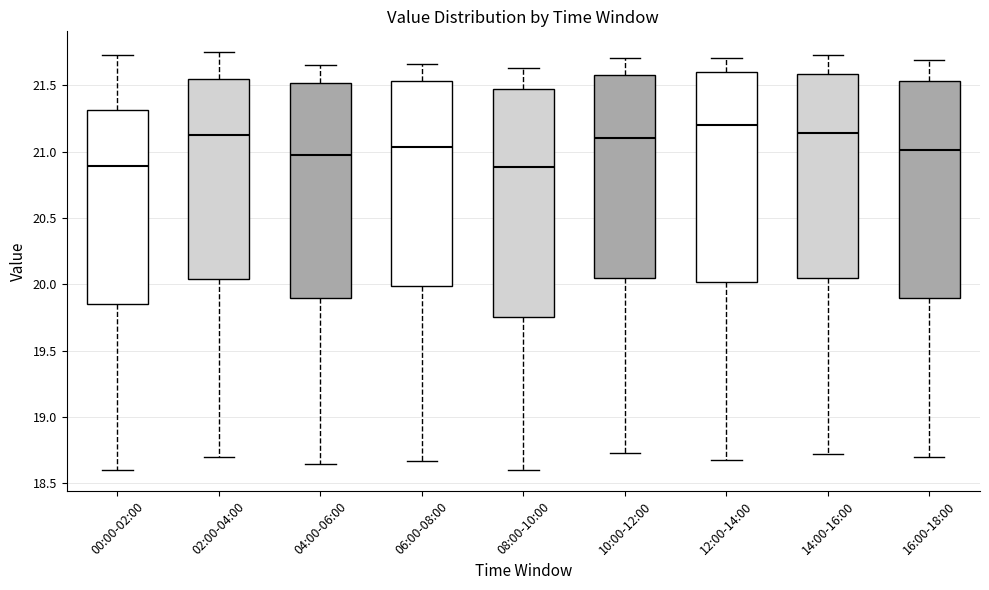

Which box is the tallest, from its lower edge to its upper edge?

08:00-10:00